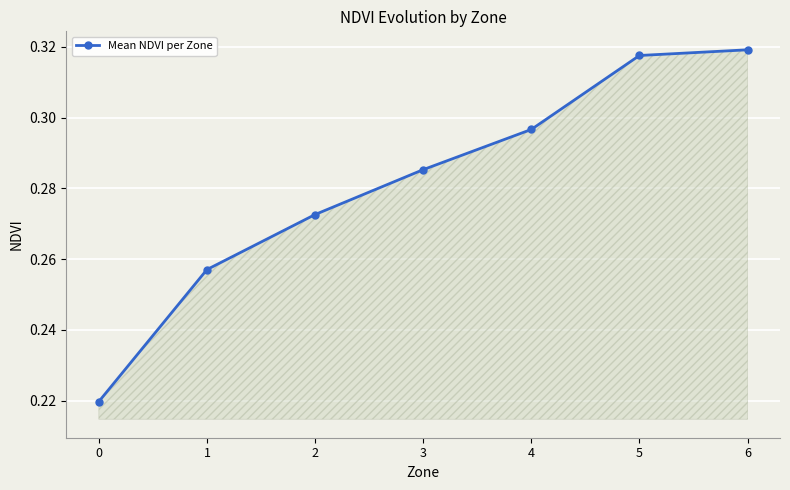

Is it true that the value at 4 is 0.4?

False